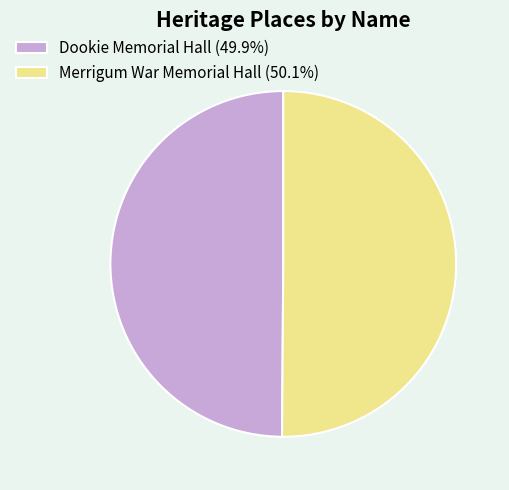

True or false: Dookie Memorial Hall accounts for 50% of the total.

True